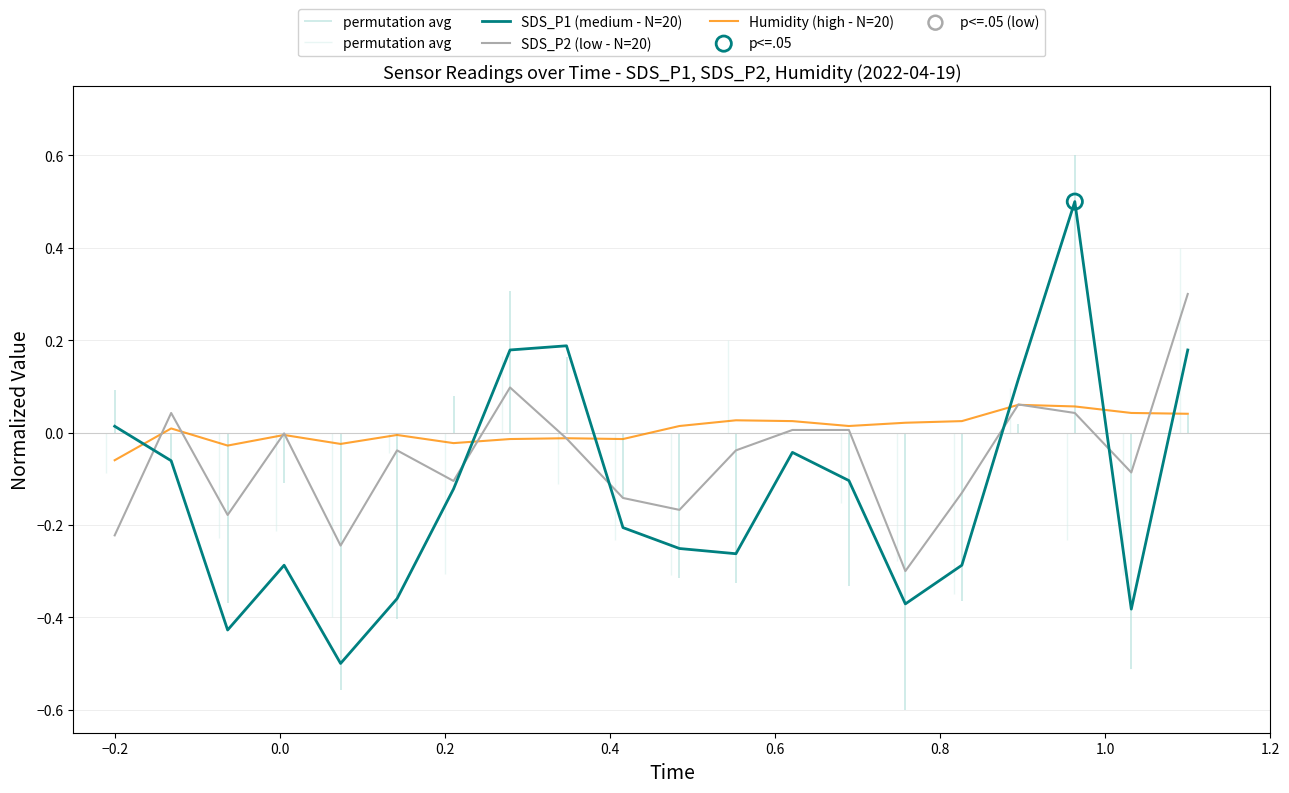

What is the minimum value for SDS_P1 (medium - N=20)?

-0.5